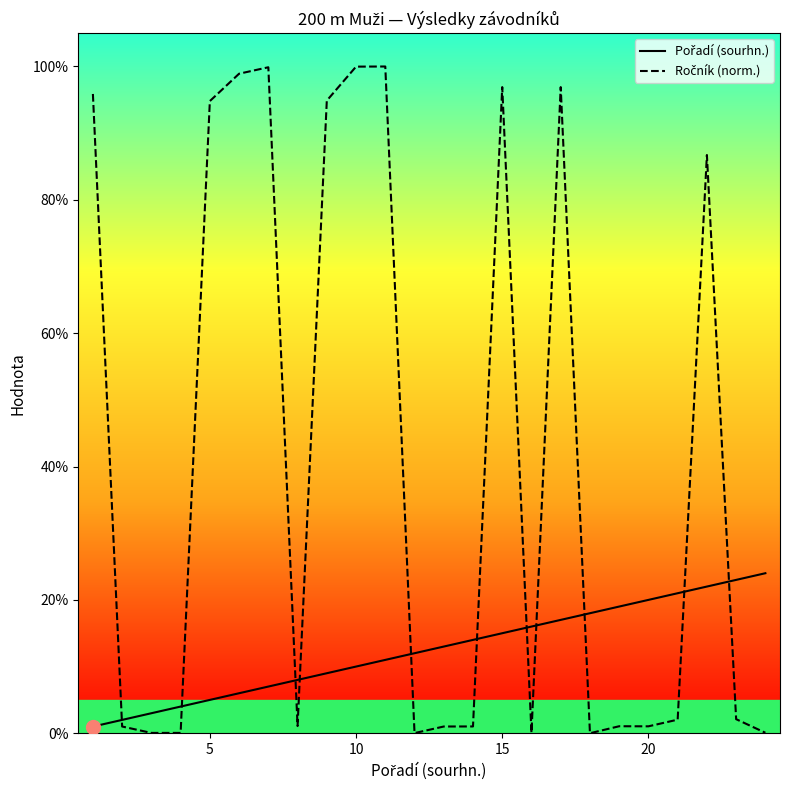

What is the maximum value shown in the chart?

100.0